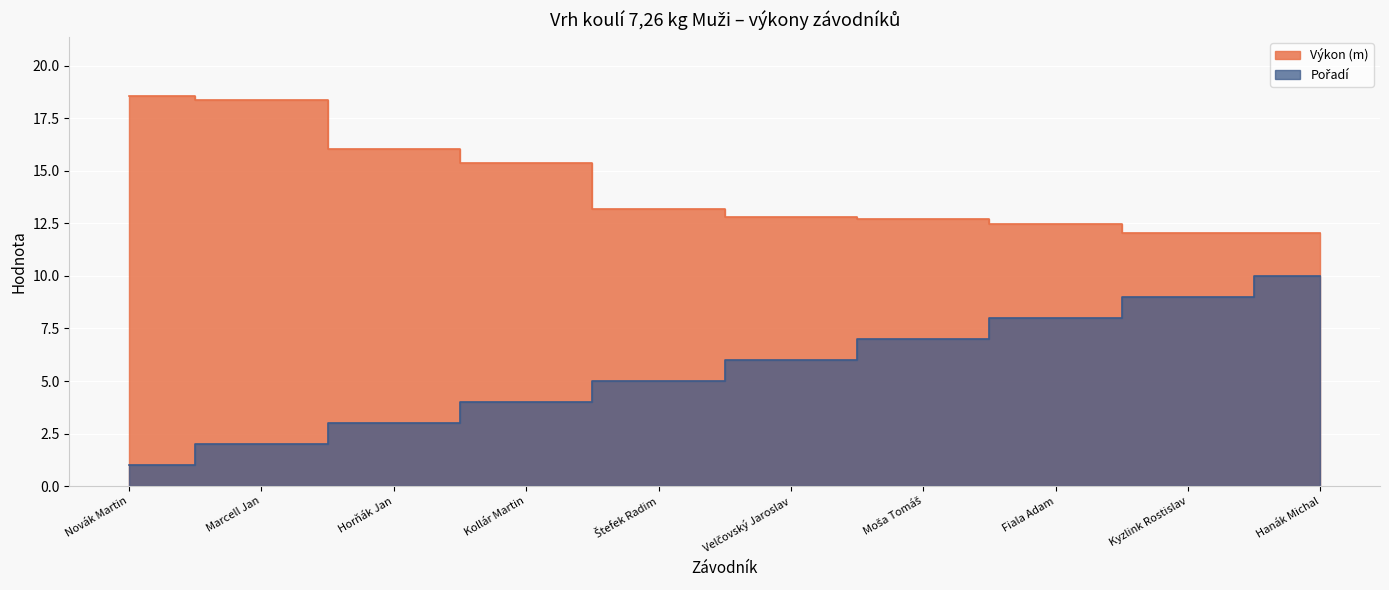

Is the value of Výkon at Novák Martin greater than the value of Pořadí at Novák Martin?

Yes